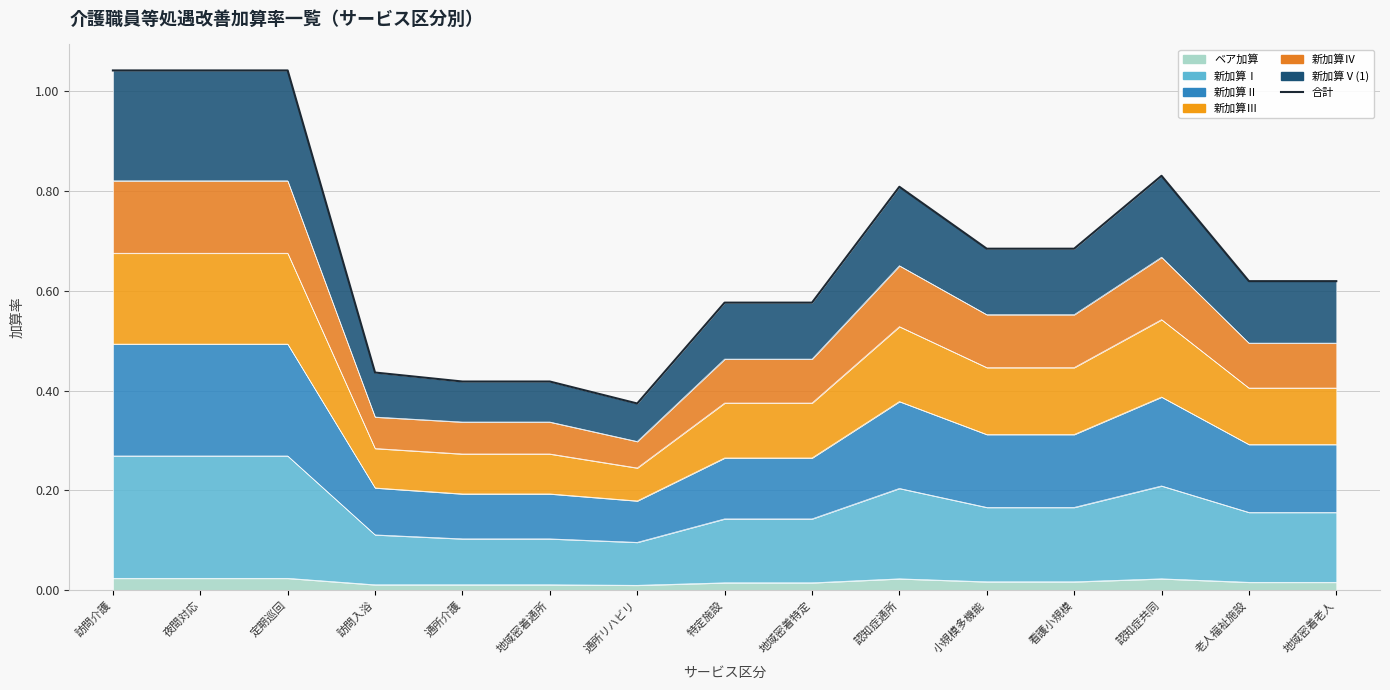

What is the sum of the values at 通所介護 and 定期巡回?

1.5